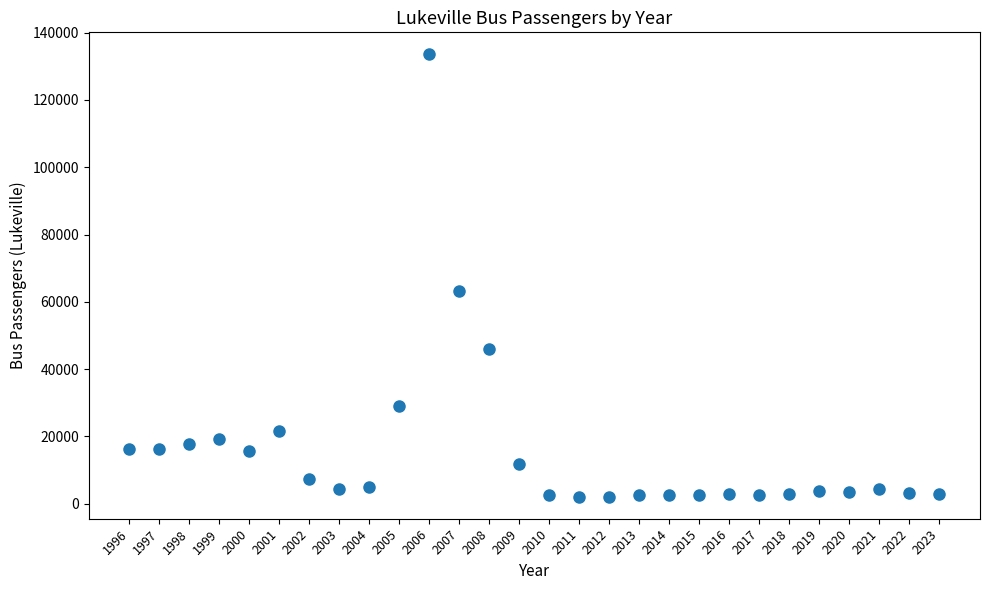

What Y value in the scatter plot is closest to 67806?

63258